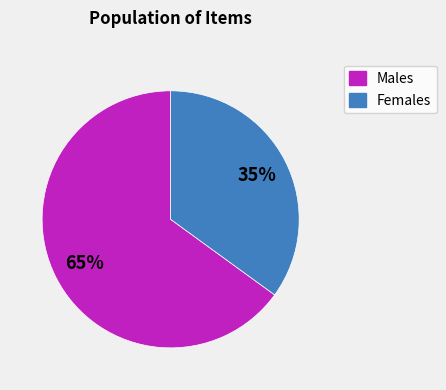

Count the number of slices in the pie.

2